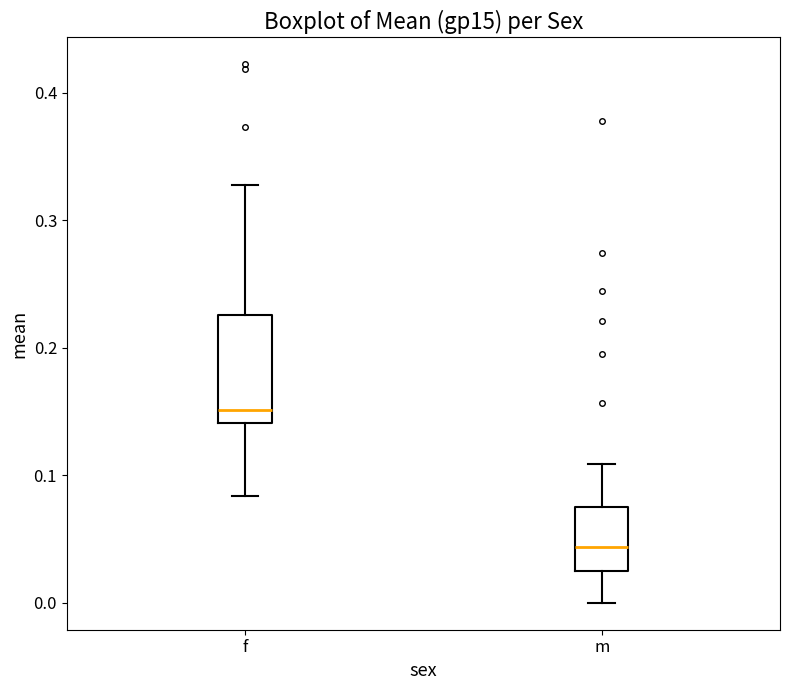

Reading left to right, read every box against the y-axis: the position of its median line, the range the box covers, and the ends of its whiskers. The values are not printed on the chart, so give them approximately, as read against the axis.

f: median 0.15, box 0.14 to 0.23, whiskers 0.08 to 0.33
m: median 0.04, box 0.02 to 0.07, whiskers 0.00 to 0.11